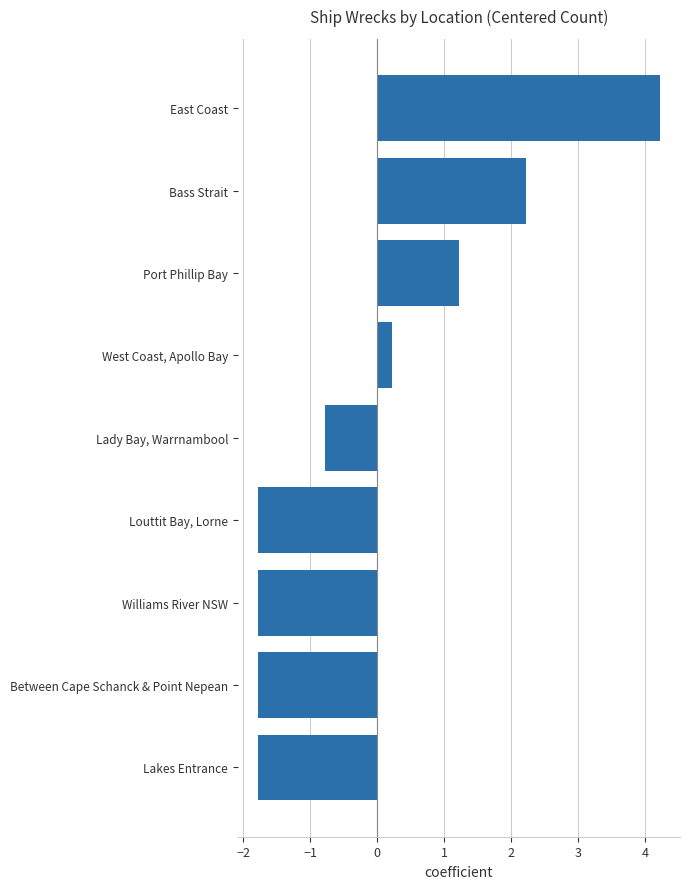

Which has a higher value, Lady Bay, Warrnambool or Lakes Entrance?

Lady Bay, Warrnambool